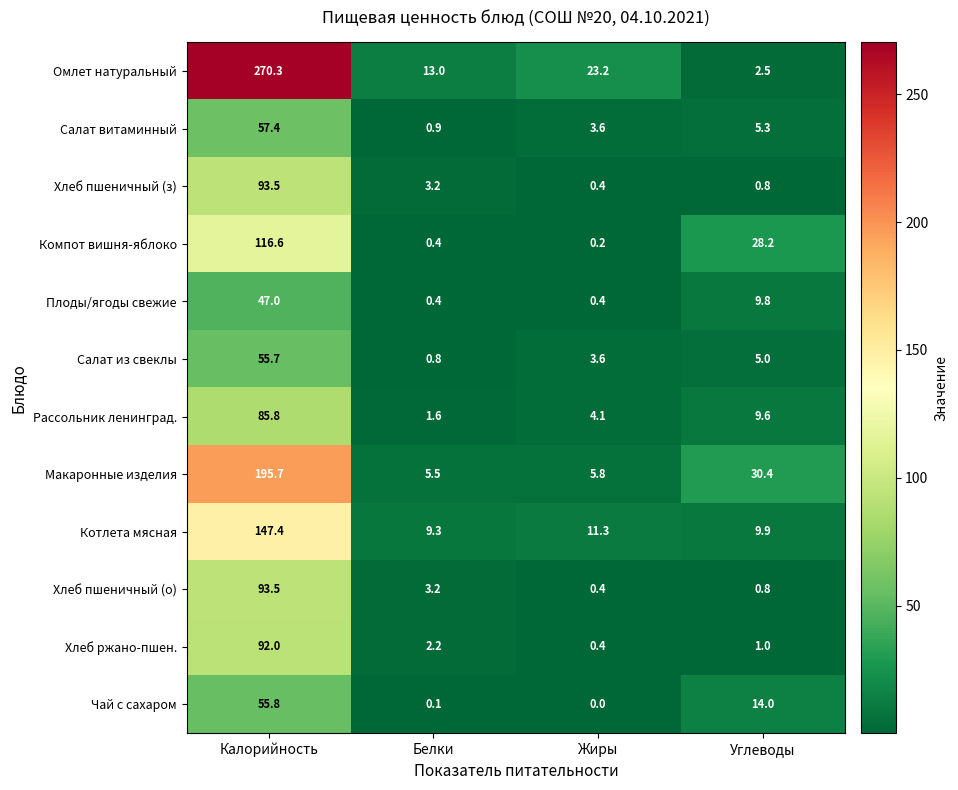

What is the total value across all series at Калорийность?

1310.7